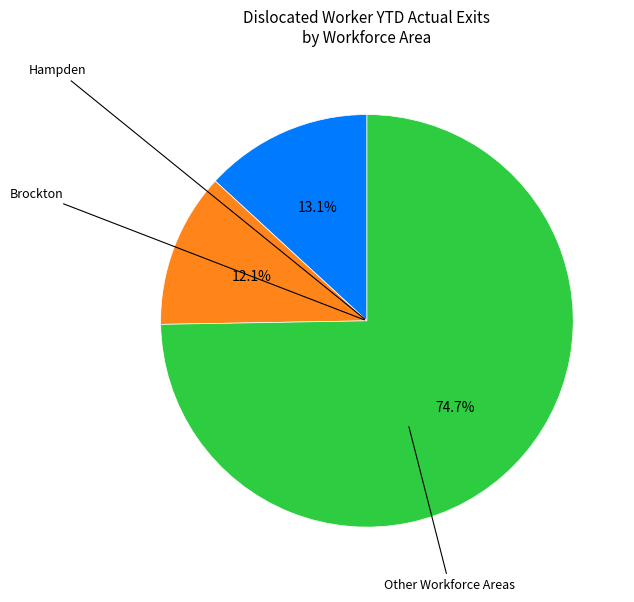

Is there any slice that represents more than half of the pie?

Yes